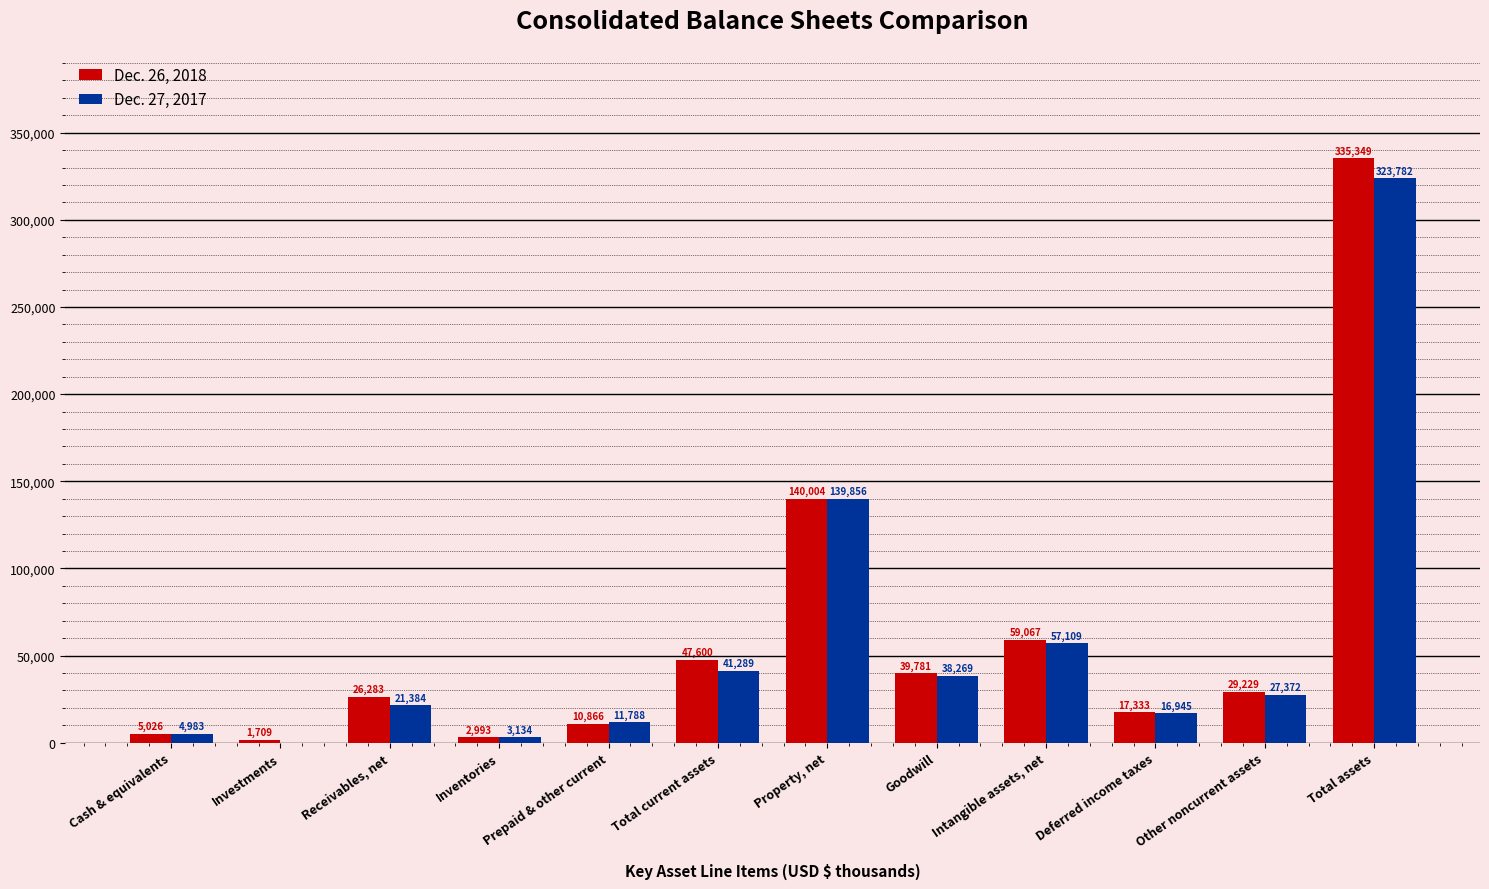

What is the average value of the Dec. 27, 2017 series?

57159